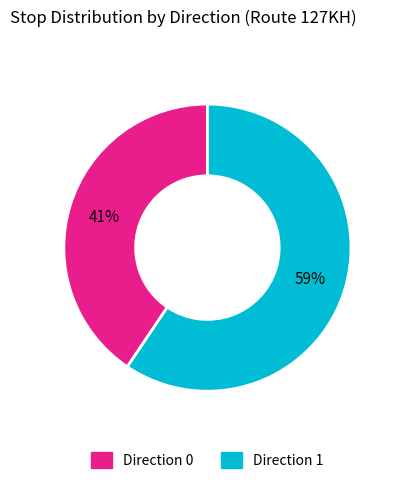

Does Direction 0 represent more than half of the total?

No